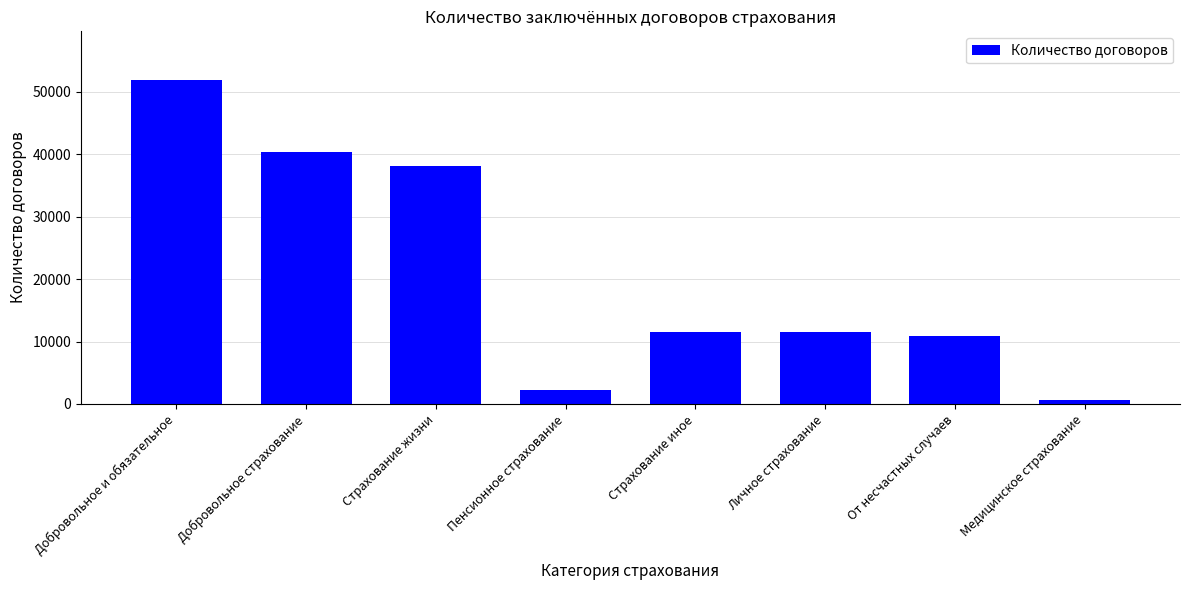

Which category has the lowest value across all series?

Медицинское страхование